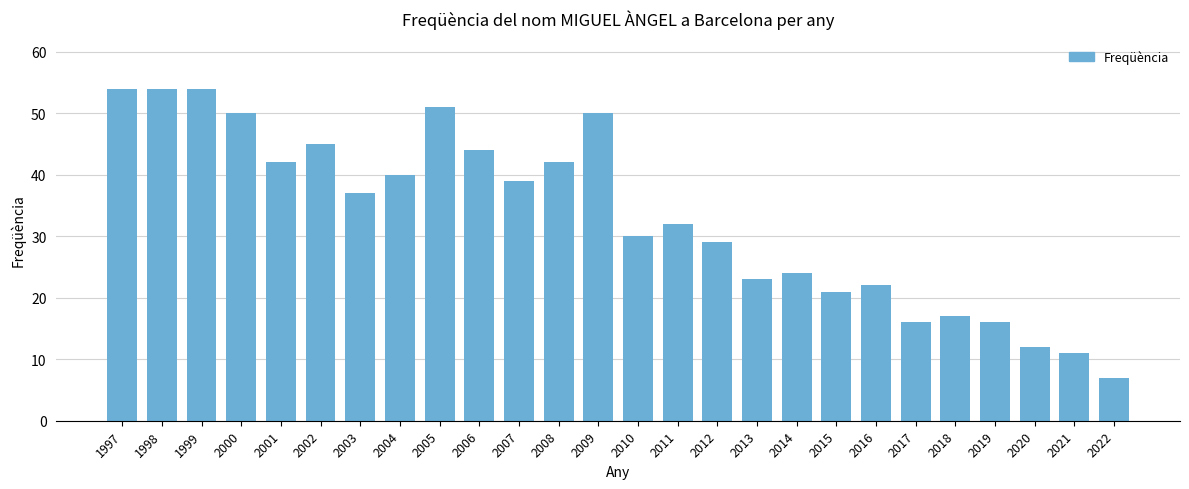

Approximately how many times larger is the value at 1999 compared to 2019?

3.4